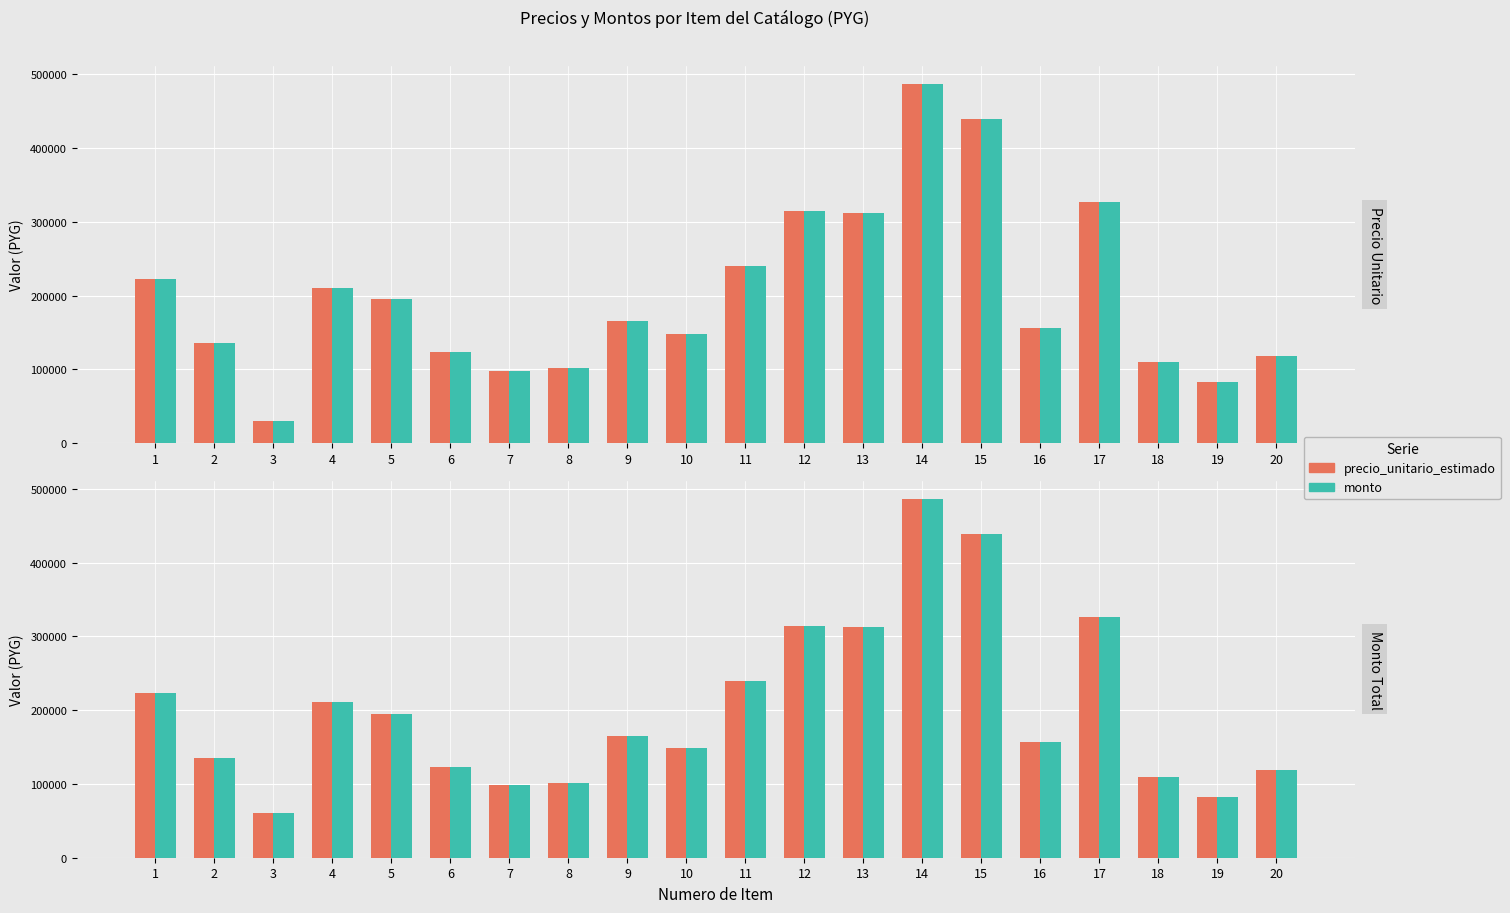

Which series has the largest range (max minus min)?

precio_unitario_estimado